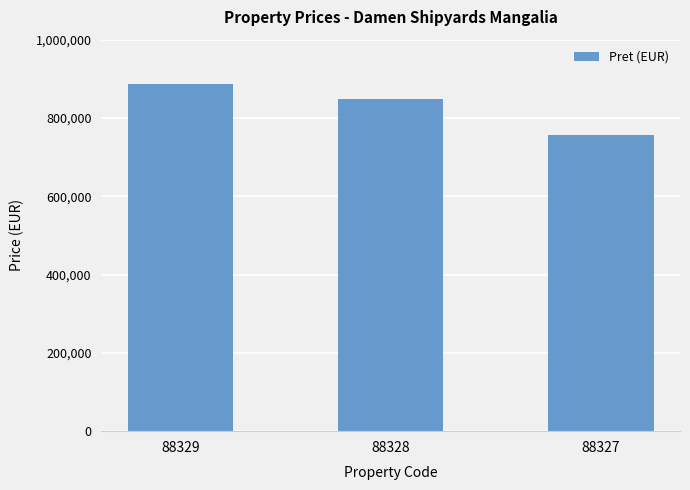

At which category does the chart reach its minimum across all series?

88327